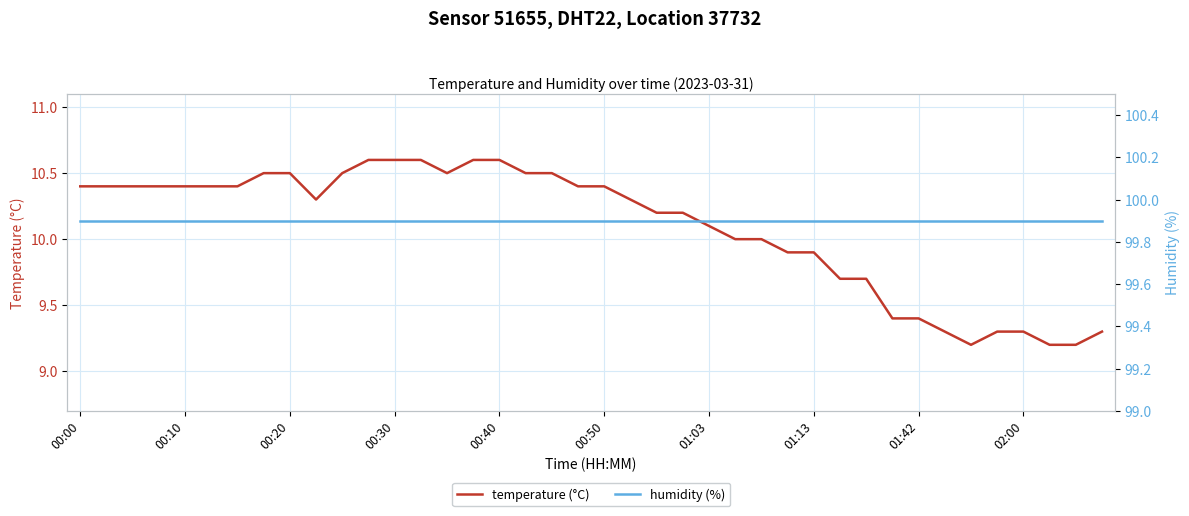

True or false: temperature (°C) and humidity (%) cross at least once.

False